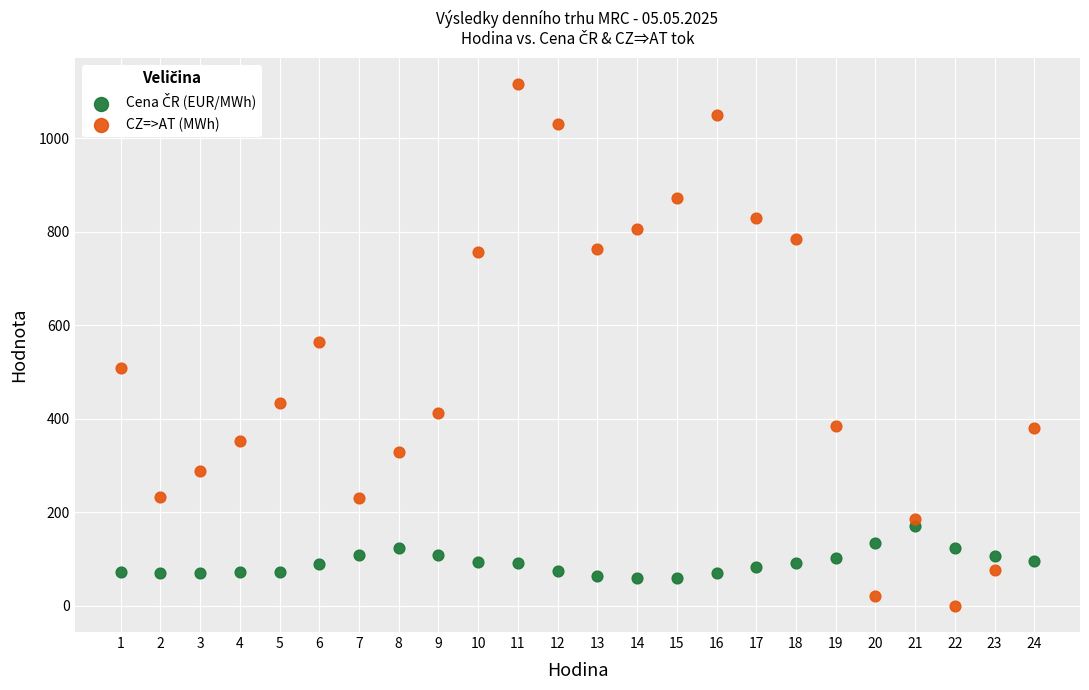

Which series has the largest Y range (max minus min)?

CZ=>AT (MWh)